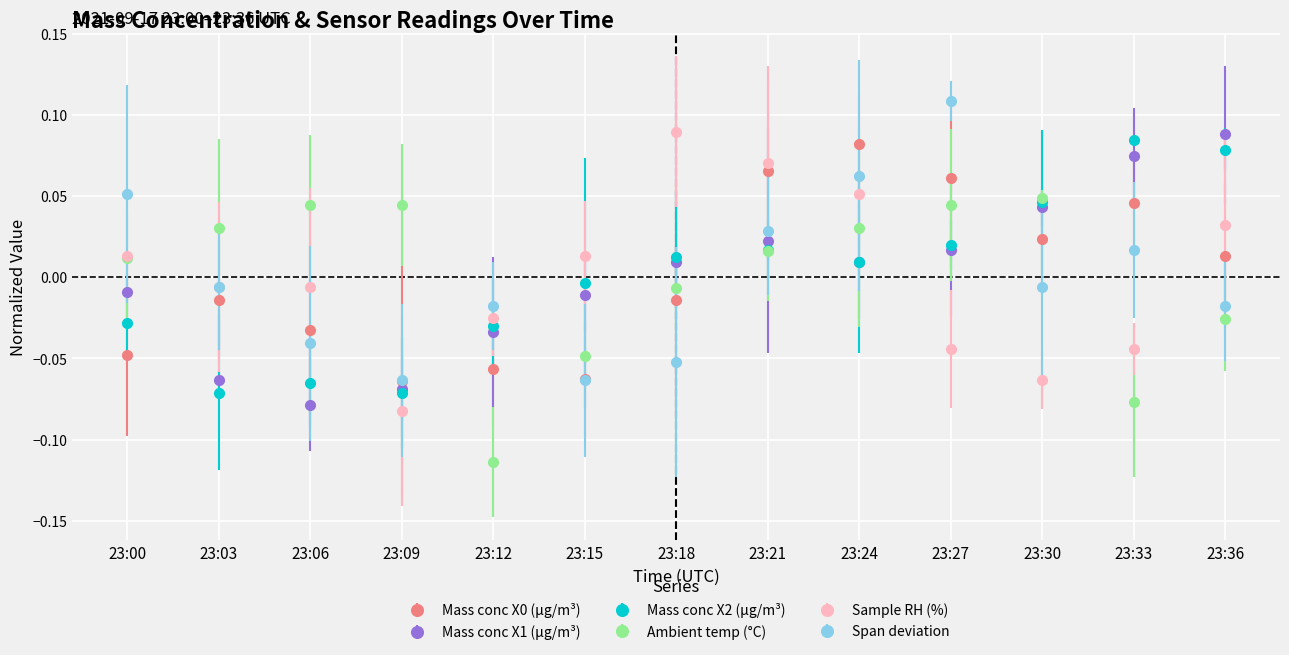

Is the value of Mass conc X1 (μg/m³) at 23:24 greater than the value of Span deviation at 23:30?

Yes